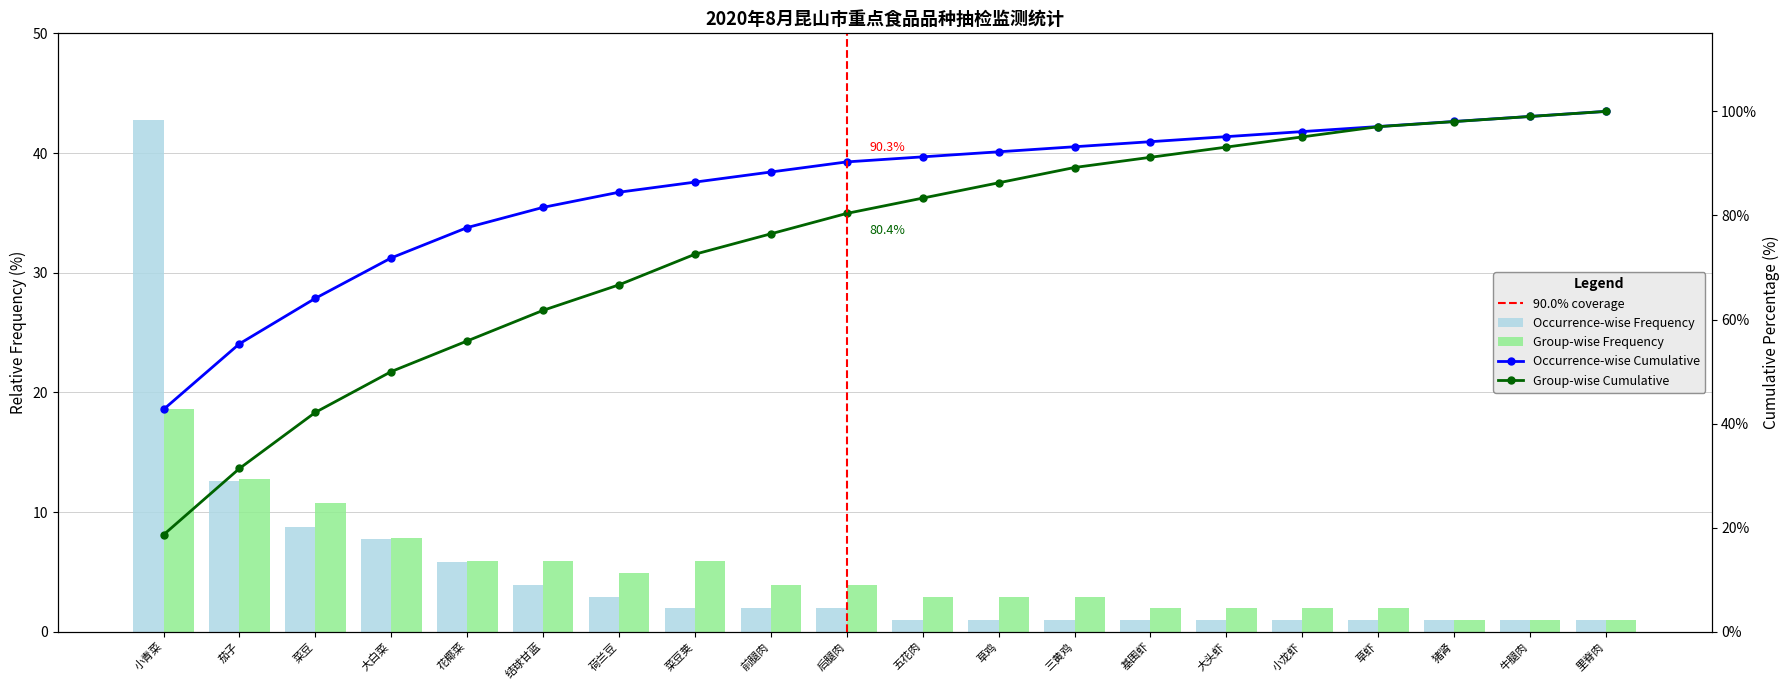

How many groups of bars are there?

20